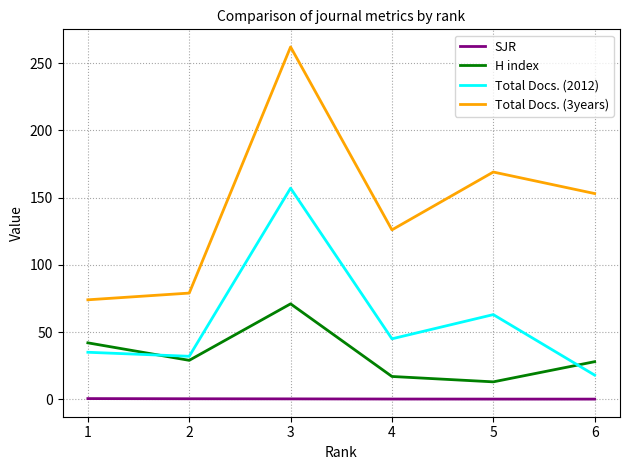

True or false: Total Docs. (2012) and Total Docs. (3years) intersect in this chart.

False